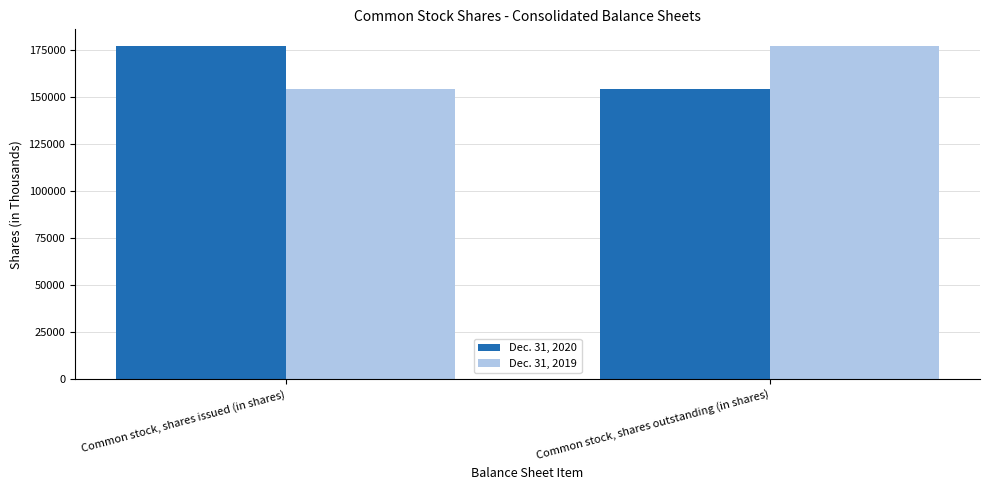

What is the total value across all series at Common stock, shares outstanding (in shares)?

330965